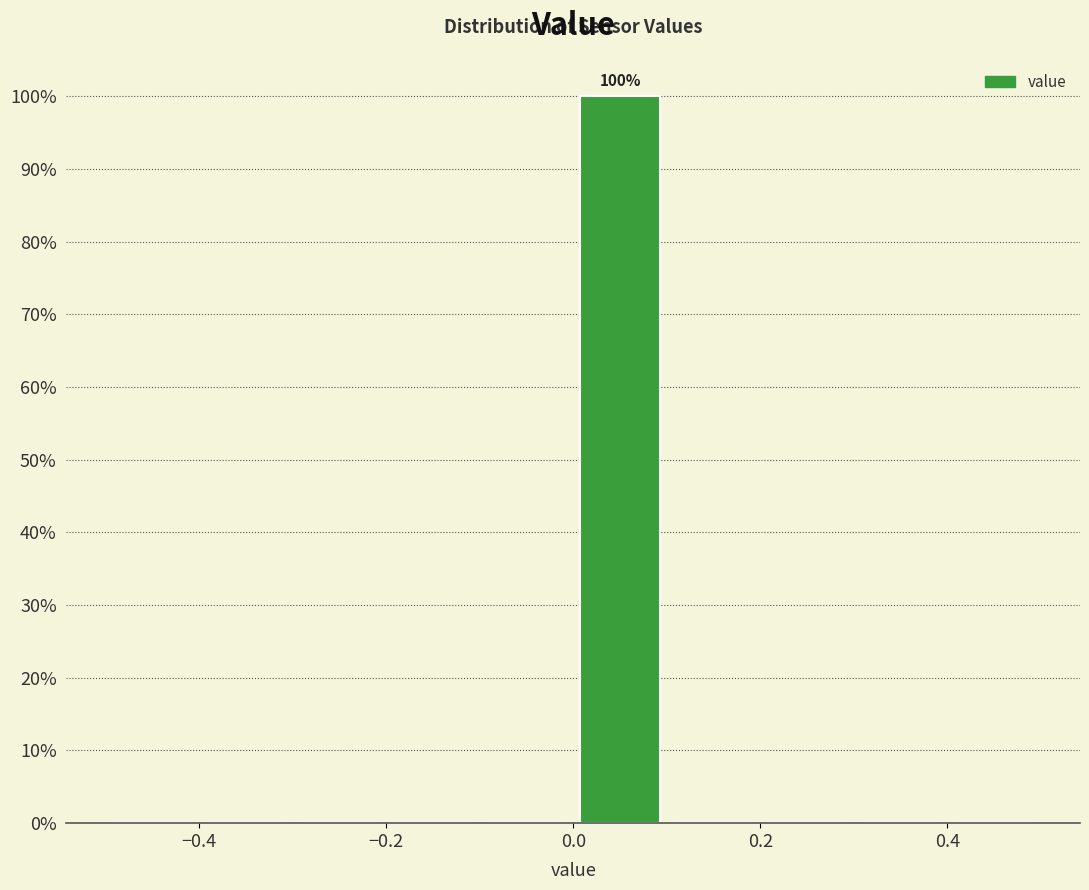

Over which range of the x-axis is the bar tallest?

0.0 to 0.1